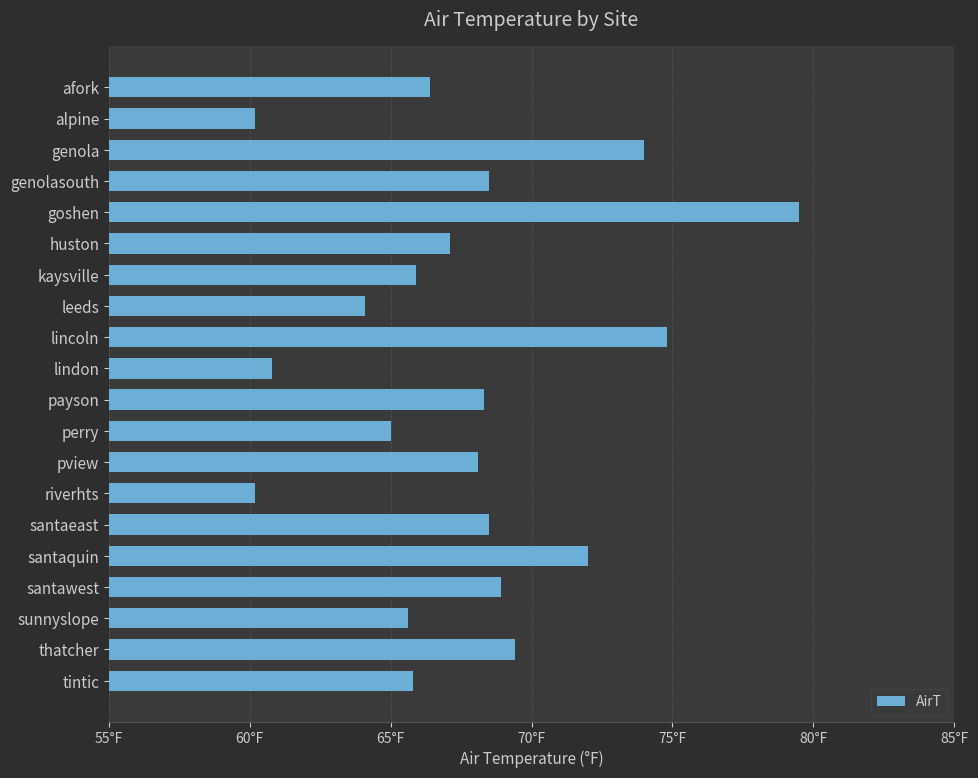

Does the chart contain any negative values?

No